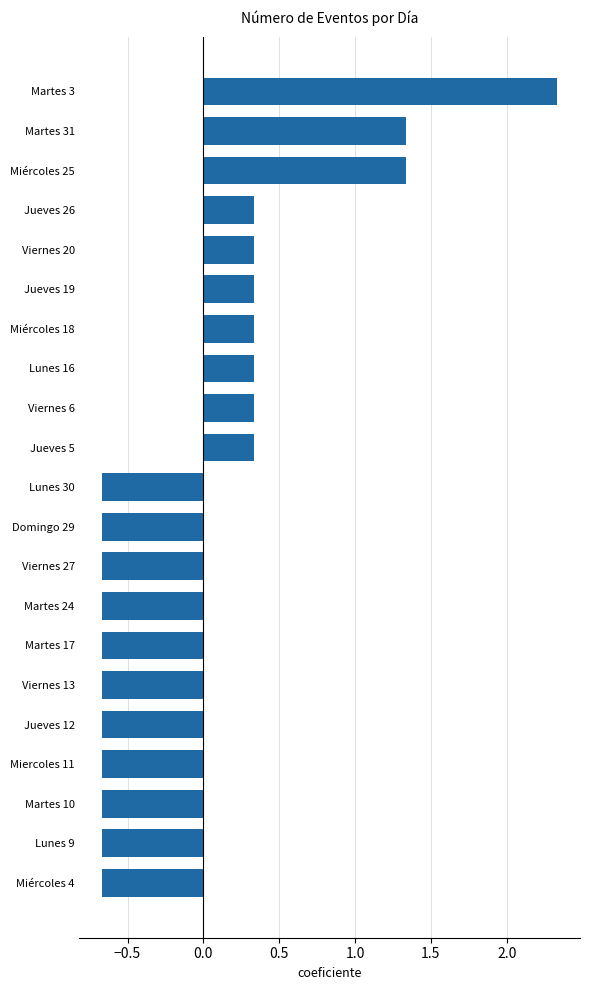

How many values are between 0 and 1?

7